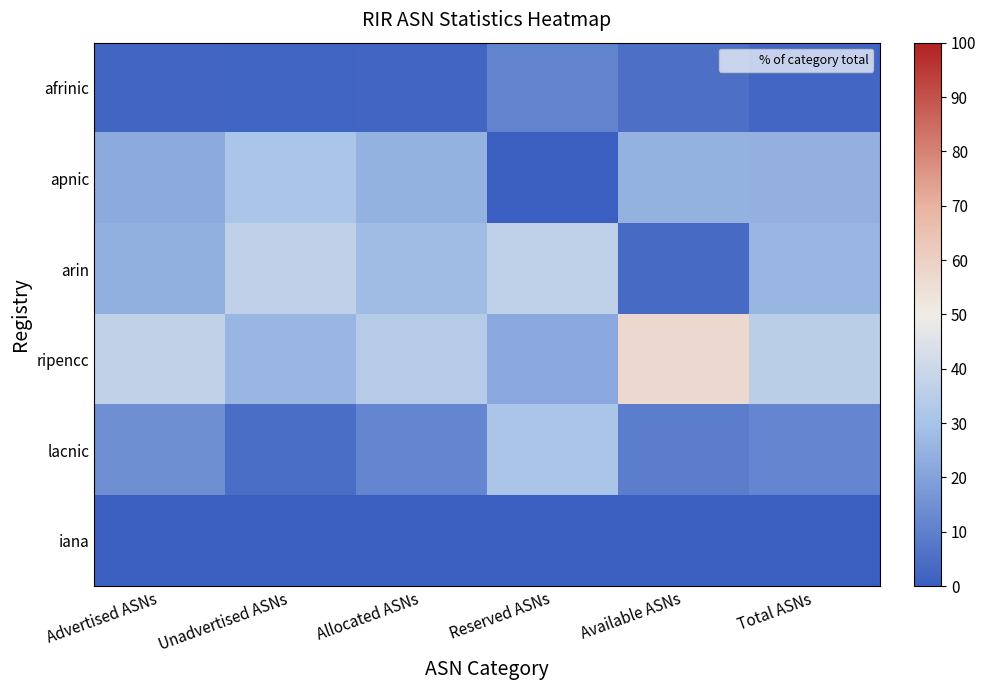

Reading left to right, list all the values displayed in this chart.

afrinic: Advertised ASNs=2.2	Unadvertised ASNs=1.9	Allocated ASNs=2.1	Reserved ASNs=11.2	Available ASNs=5.3	Total ASNs=2.6
apnic: Advertised ASNs=22.4	Unadvertised ASNs=30.9	Allocated ASNs=24.9	Reserved ASNs=0.0	Available ASNs=24.9	Total ASNs=24.3
arin: Advertised ASNs=24.1	Unadvertised ASNs=36.7	Allocated ASNs=27.8	Reserved ASNs=36.2	Available ASNs=3.9	Total ASNs=26.0
ripencc: Advertised ASNs=36.9	Unadvertised ASNs=26.1	Allocated ASNs=33.8	Reserved ASNs=21.9	Available ASNs=56.9	Total ASNs=35.4
lacnic: Advertised ASNs=14.4	Unadvertised ASNs=4.3	Allocated ASNs=11.4	Reserved ASNs=30.6	Available ASNs=9.0	Total ASNs=11.7
iana: Advertised ASNs=0.0	Unadvertised ASNs=0.0	Allocated ASNs=0.0	Reserved ASNs=0.0	Available ASNs=0.0	Total ASNs=0.0